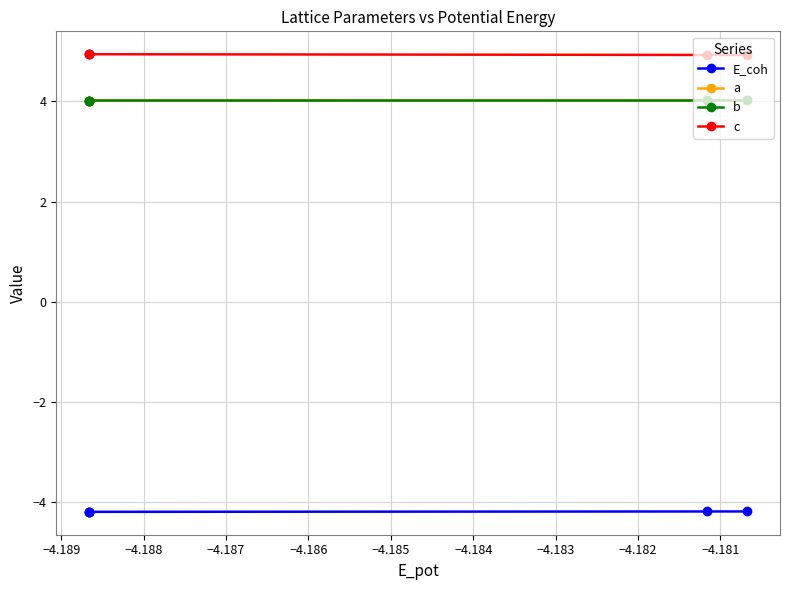

Count the a values in the range 4 to 5.

5